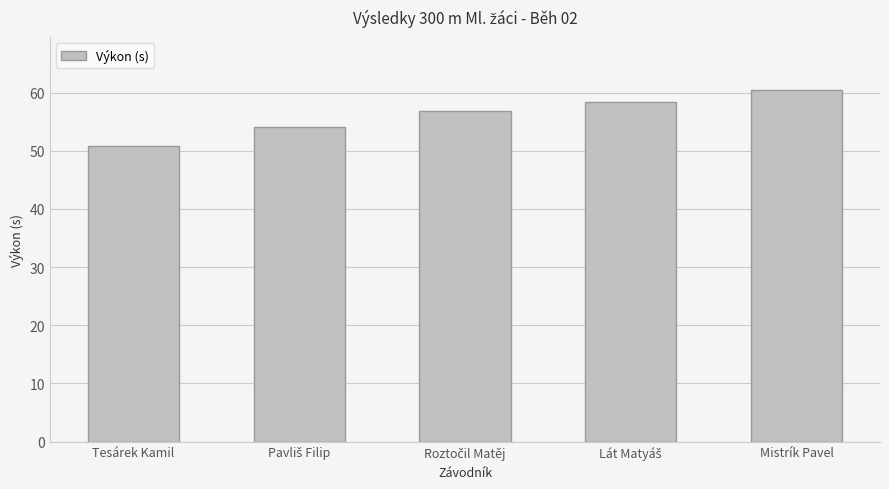

How many data points does each series have?

5